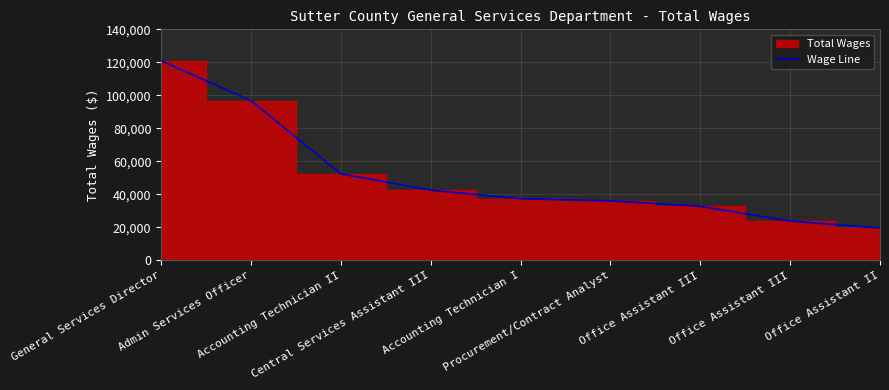

What is the difference between the values at Accounting Technician I and Central Services Assistant III?

5222